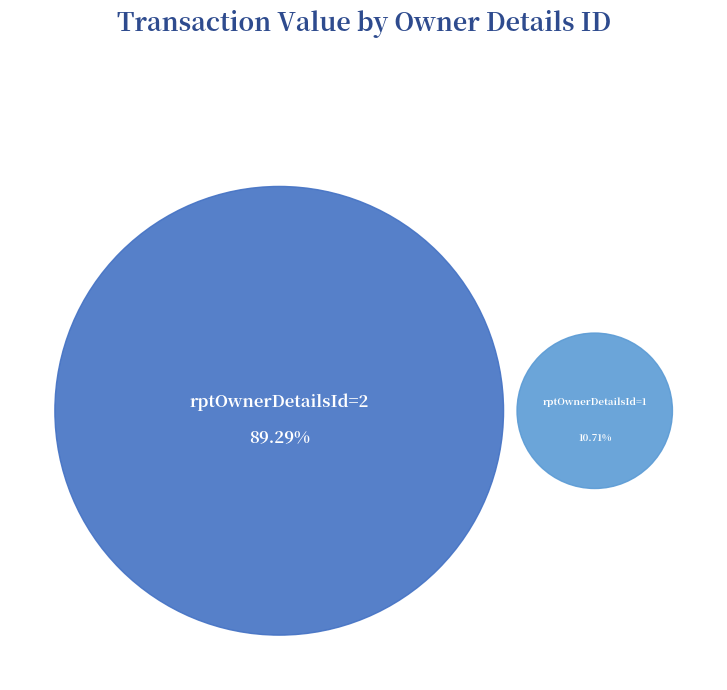

How many slices are in this pie chart?

2